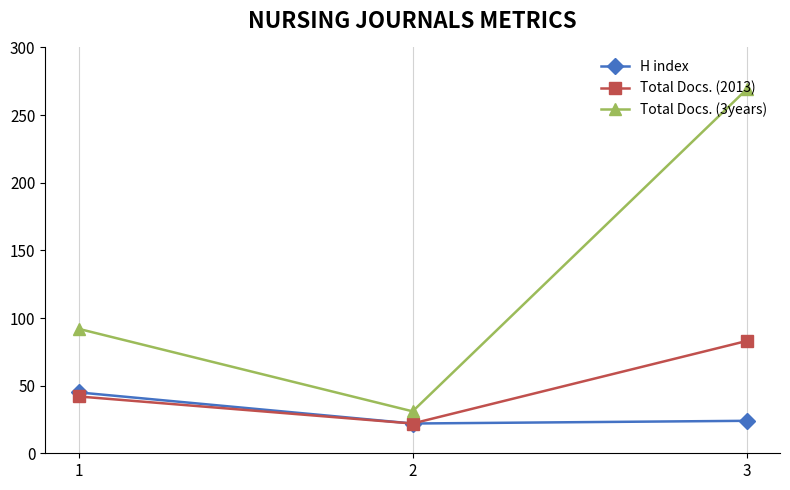

Reading left to right, transcribe all the data shown in this chart.

H index: 1=45	2=22	3=24
Total Docs. (2013): 1=42	2=22	3=83
Total Docs. (3years): 1=92	2=31	3=269